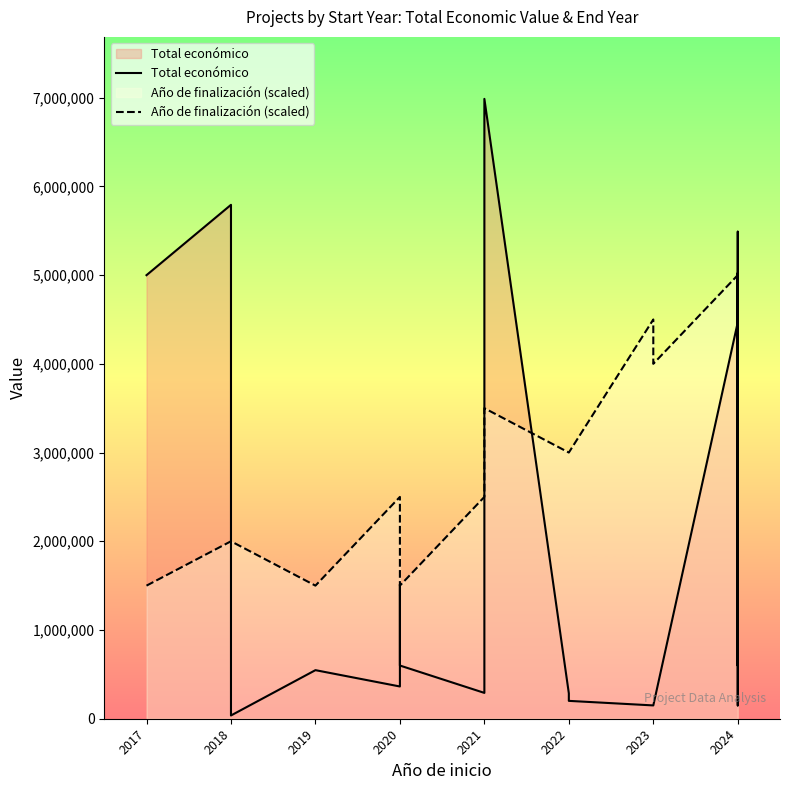

True or false: Año de finalización (scaled) has a value of 2270483 at 2017.

False